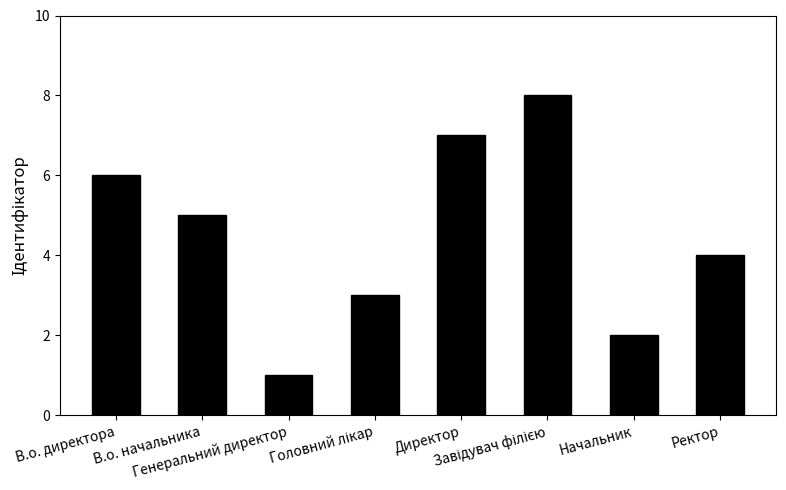

What is the change in value from В.о. директора to Начальник?

-4